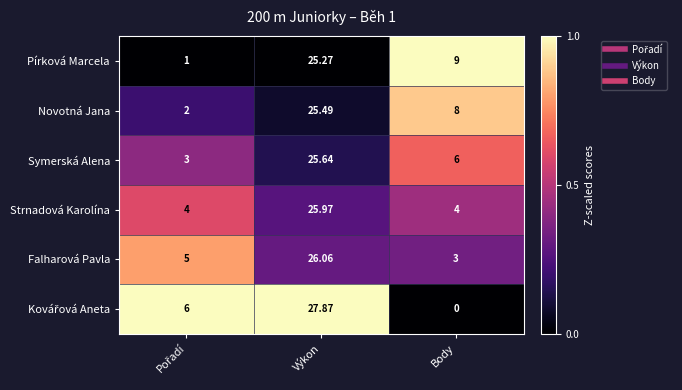

At which category does the chart reach its peak across all series?

Výkon